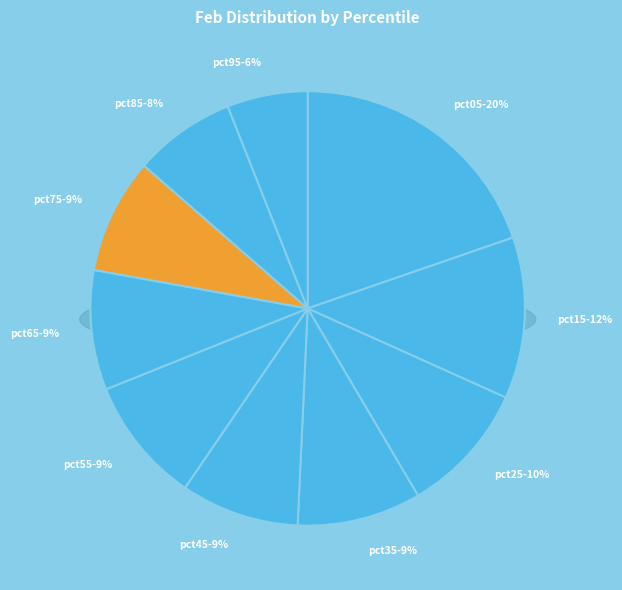

To the nearest percent, what is the difference between the pct15 and pct65 slice percentages?

3%